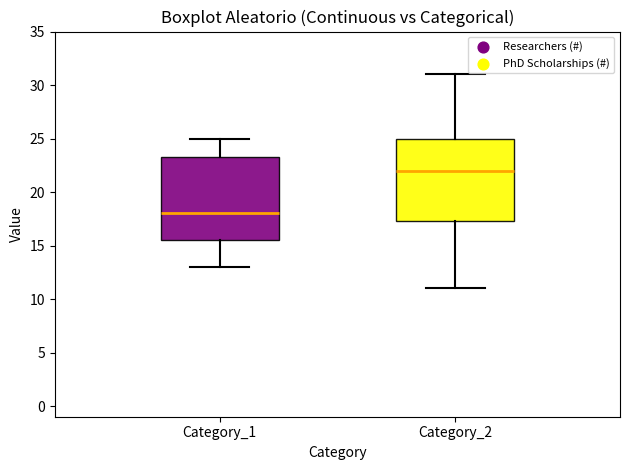

Reading left to right, read every box against the y-axis: the position of its median line, the range the box covers, and the ends of its whiskers. The values are not printed on the chart, so give them approximately, as read against the axis.

Category_1: median 18.0, box 15.5 to 23.5, whiskers 13.0 to 25.0
Category_2: median 22.0, box 17.5 to 25.0, whiskers 11.0 to 31.0